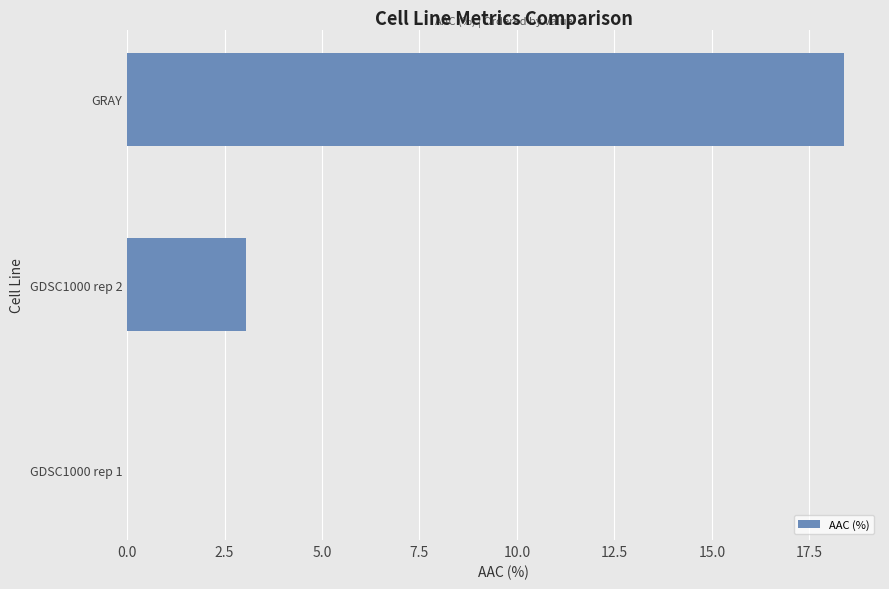

True or false: the data shows -6.8 at GDSC1000 rep 1.

False